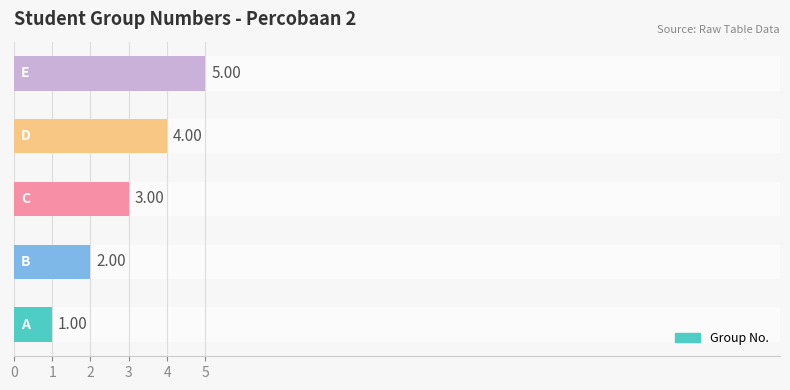

What is the difference between the maximum and minimum values?

4